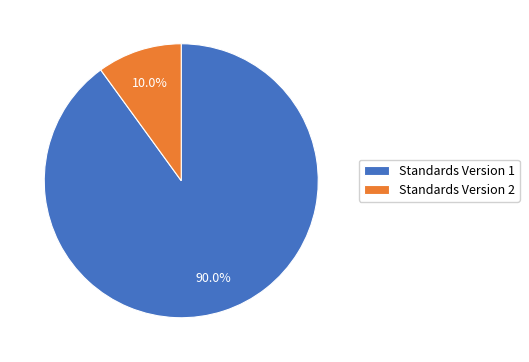

Rank the categories by value from lowest to highest.

Standards Version 2, Standards Version 1